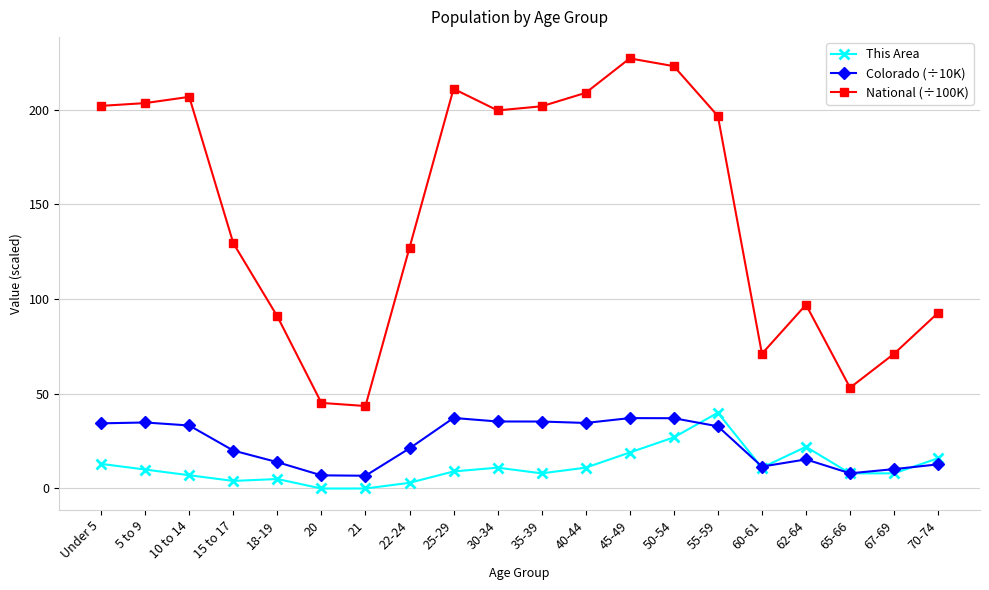

Which series has the widest spread of values?

National (÷100K)